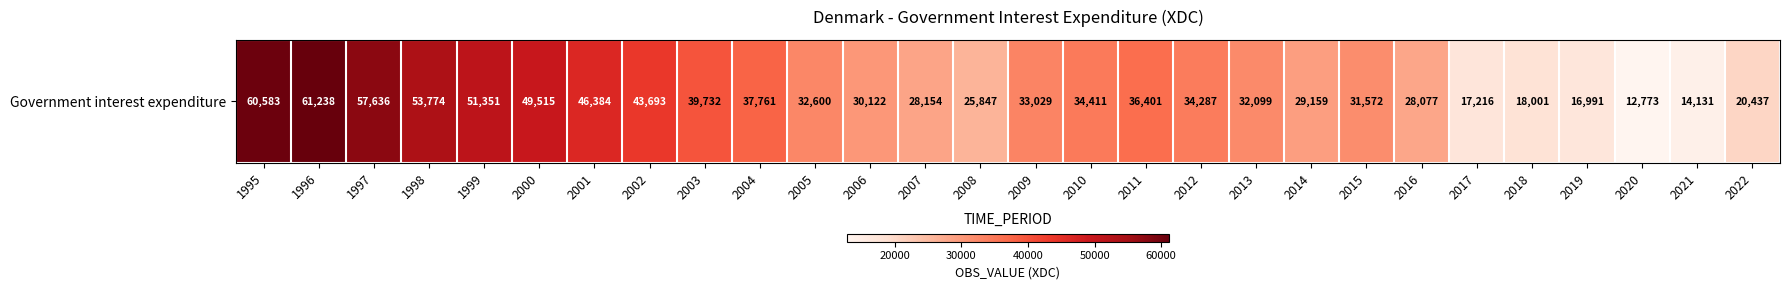

What is the average value?

34892